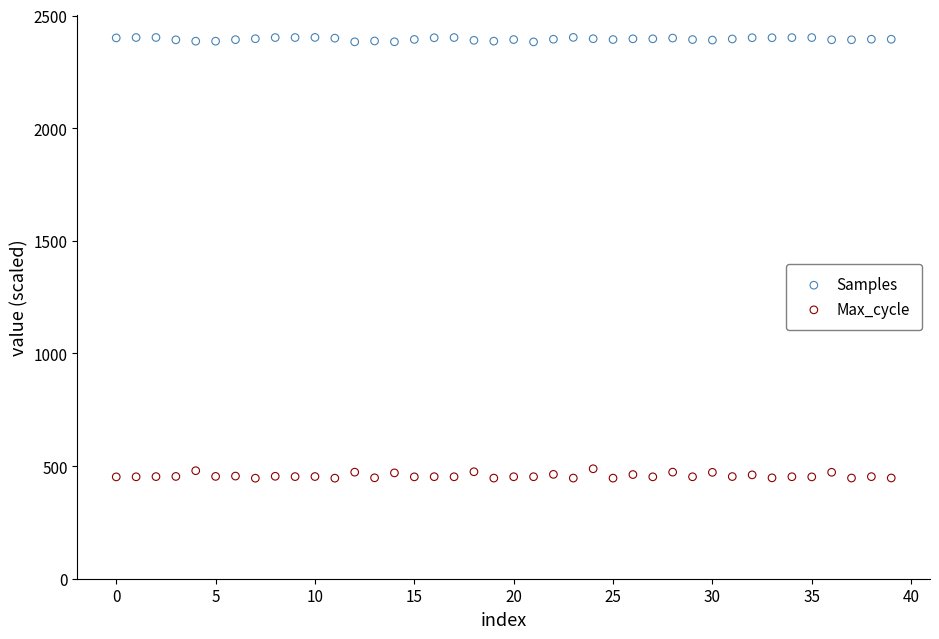

Which series contains the lowest Y value?

Max_cycle